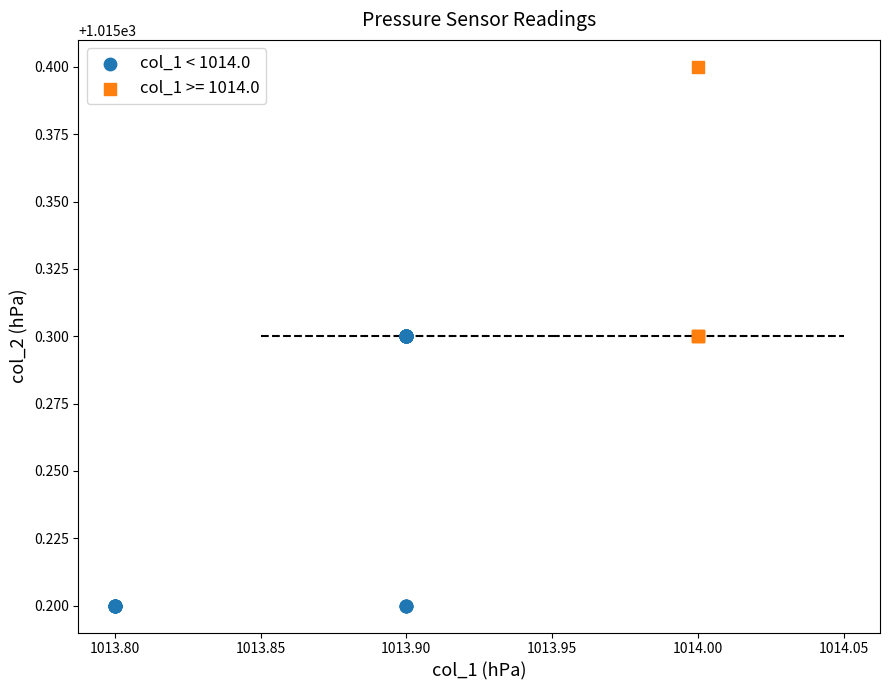

Which series reaches the maximum Y coordinate?

col_1 >= 1014.0